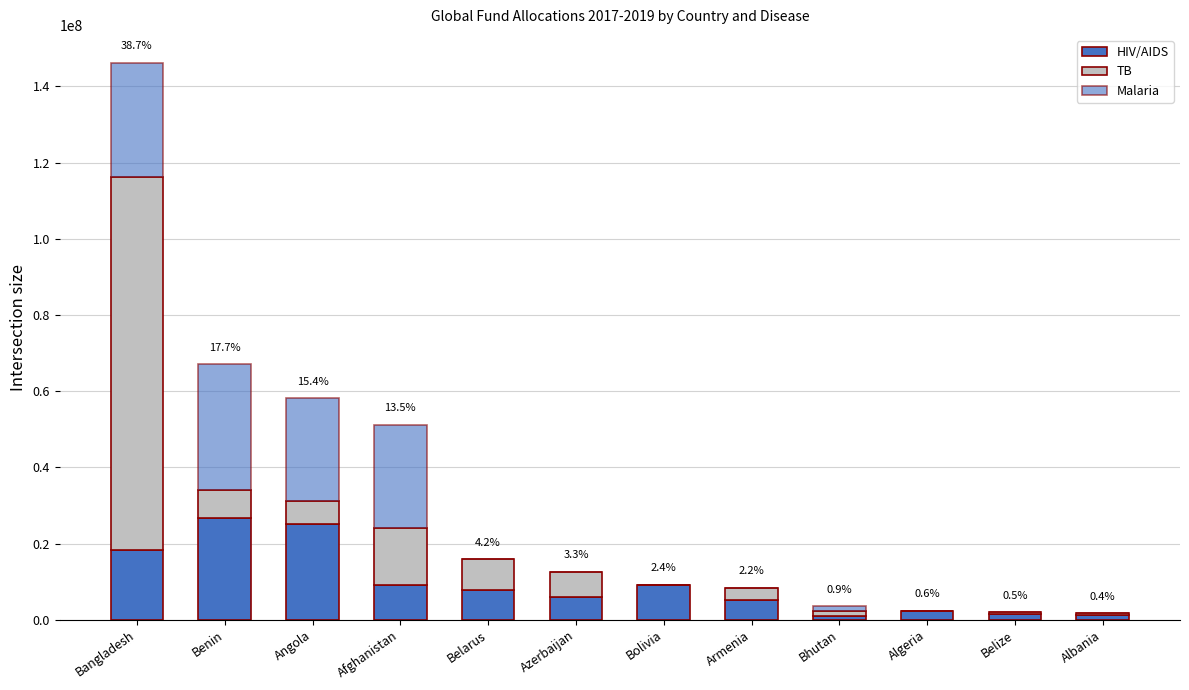

Are the bars horizontal?

No